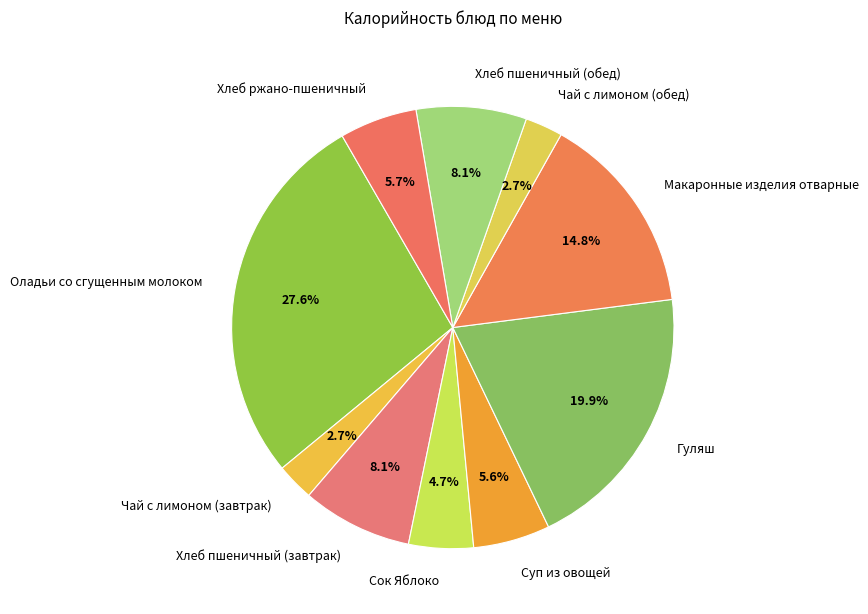

Does Макаронные изделия отварные represent more than half of the total?

No